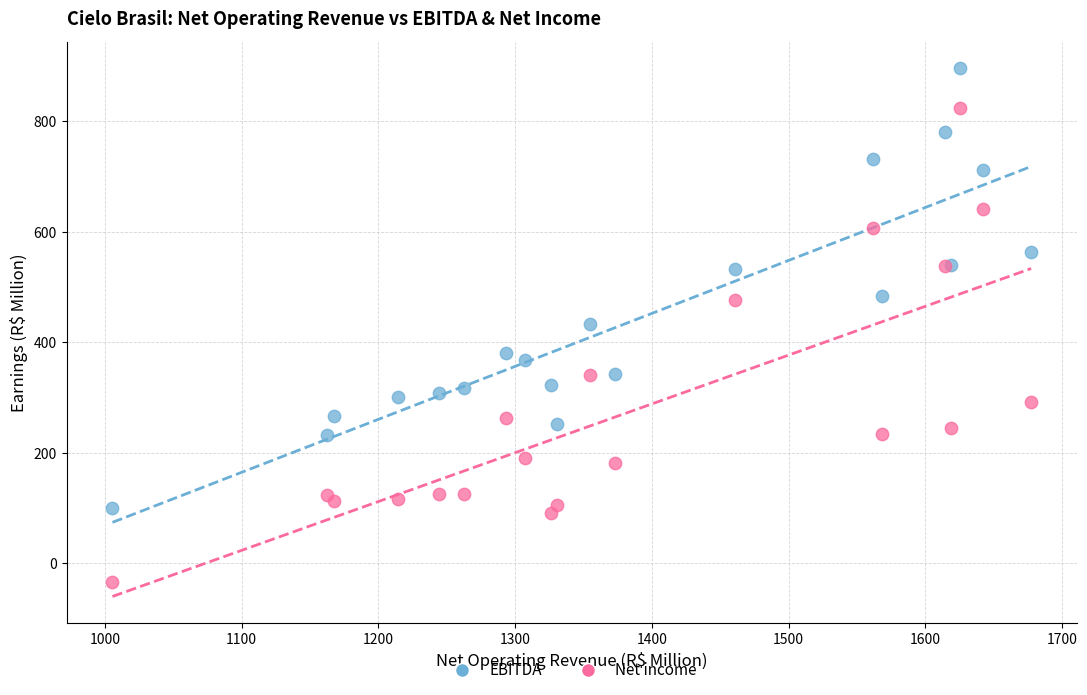

What are all the series names shown in the legend?

EBITDA, Net income